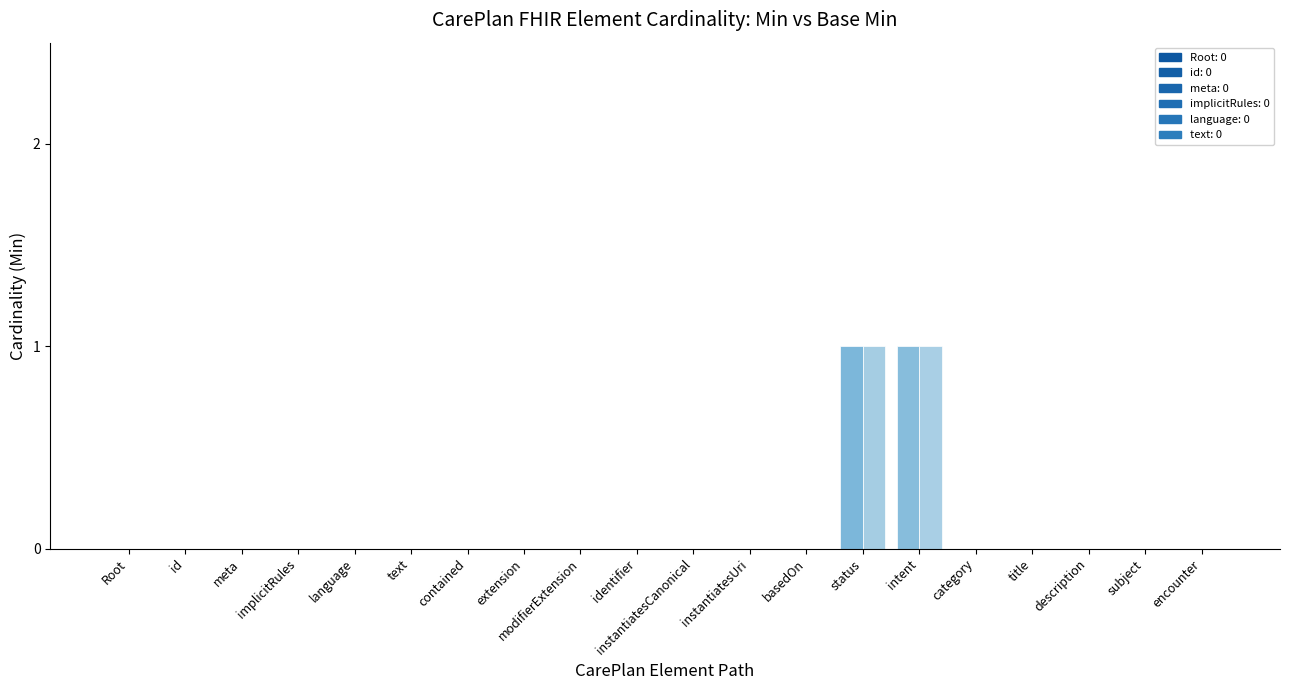

How many data points does each series have?

20